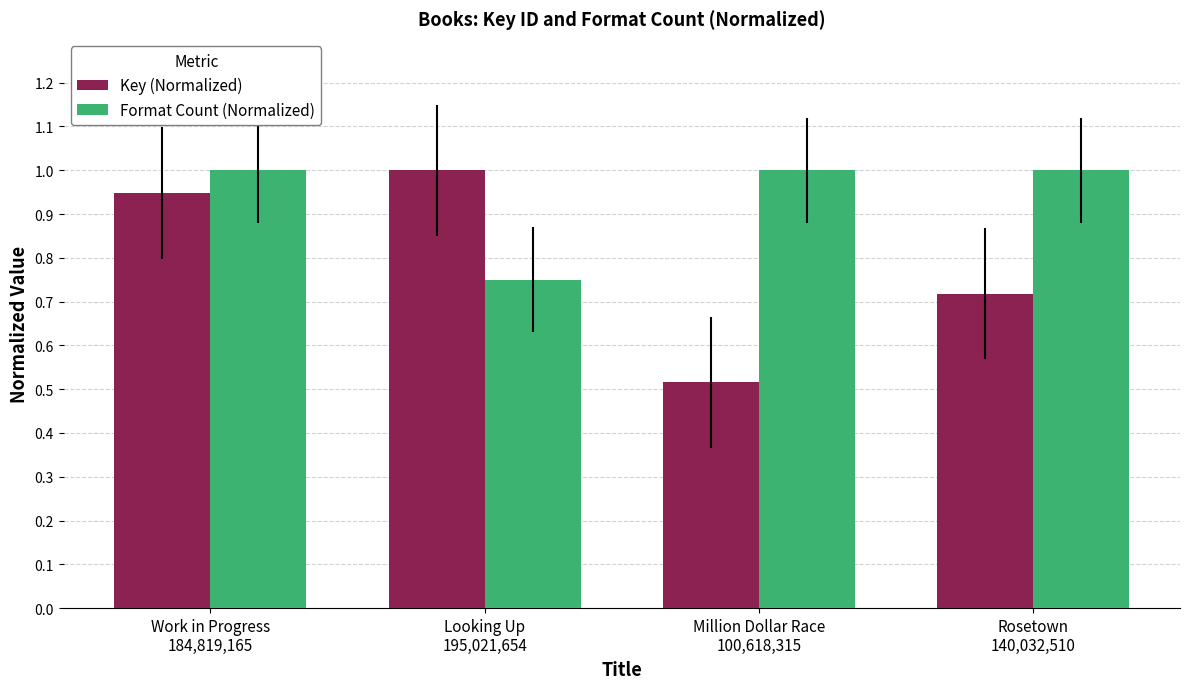

Rank the series by their average value, from lowest to highest.

Key (Normalized), Format Count (Normalized)